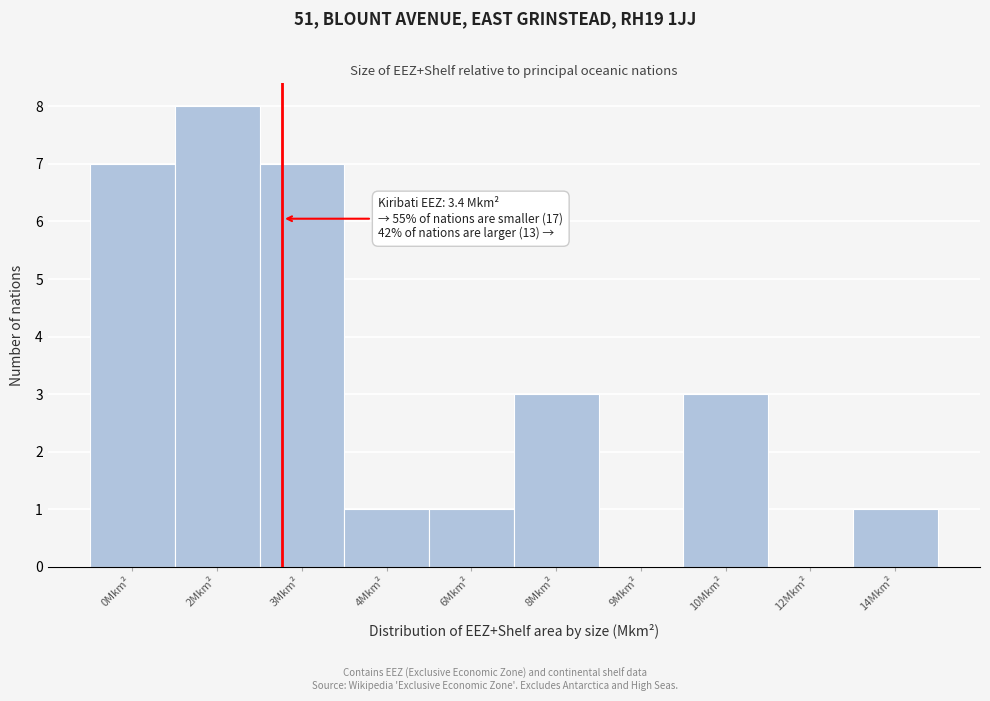

Reading right to left, transcribe all the data shown in this chart.

14Mkm²=1	12Mkm²=0	10Mkm²=3	9Mkm²=0	8Mkm²=3	6Mkm²=1	4Mkm²=1	3Mkm²=7	2Mkm²=8	0Mkm²=7